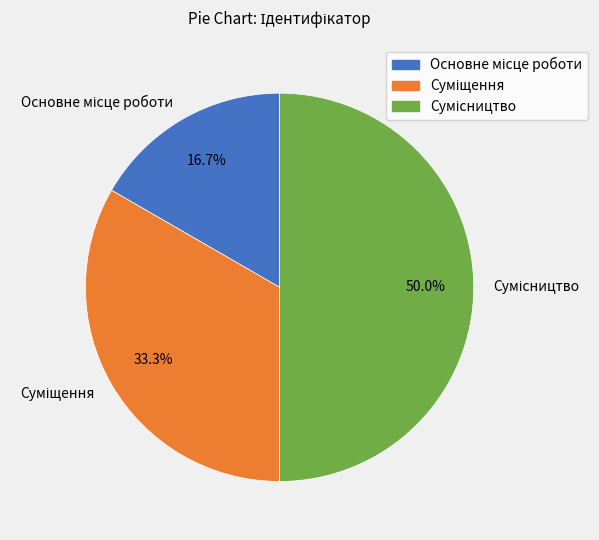

How many slices are in this pie chart?

3